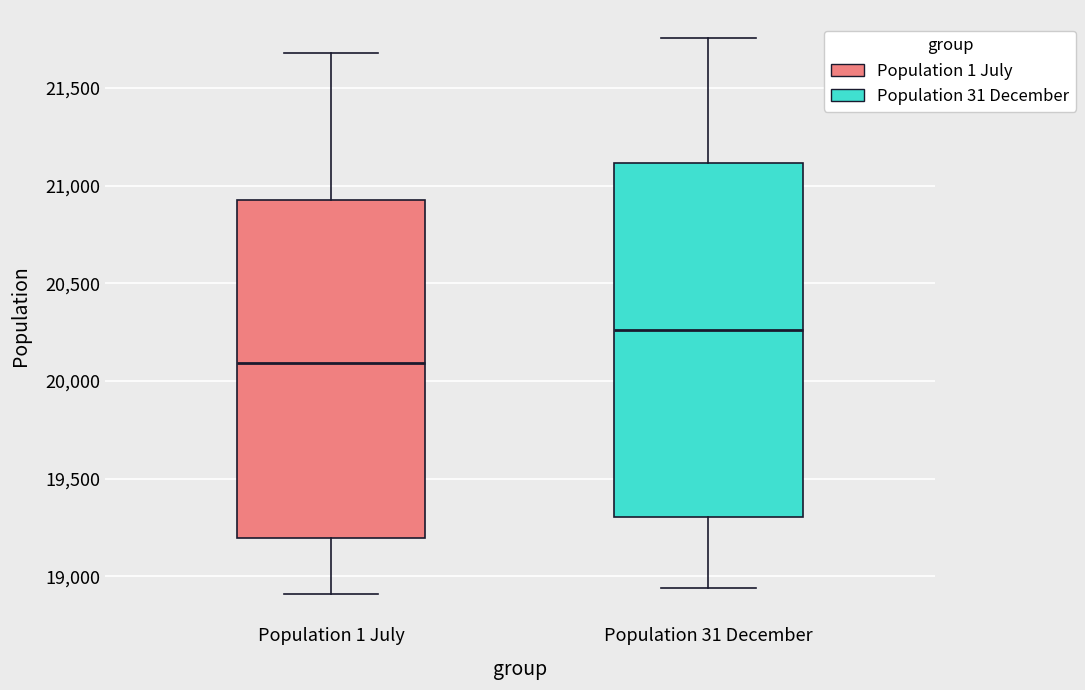

Reading left to right, transcribe this box plot: for each box, give where its median line is, the range the box spans, and where its two whiskers end, as read against the y-axis. The values are not printed on the chart, so give them approximately, as read against the axis.

Population 1 July: median 20100, box 19200 to 20950, whiskers 18900 to 21700
Population 31 December: median 20250, box 19300 to 21100, whiskers 18950 to 21750